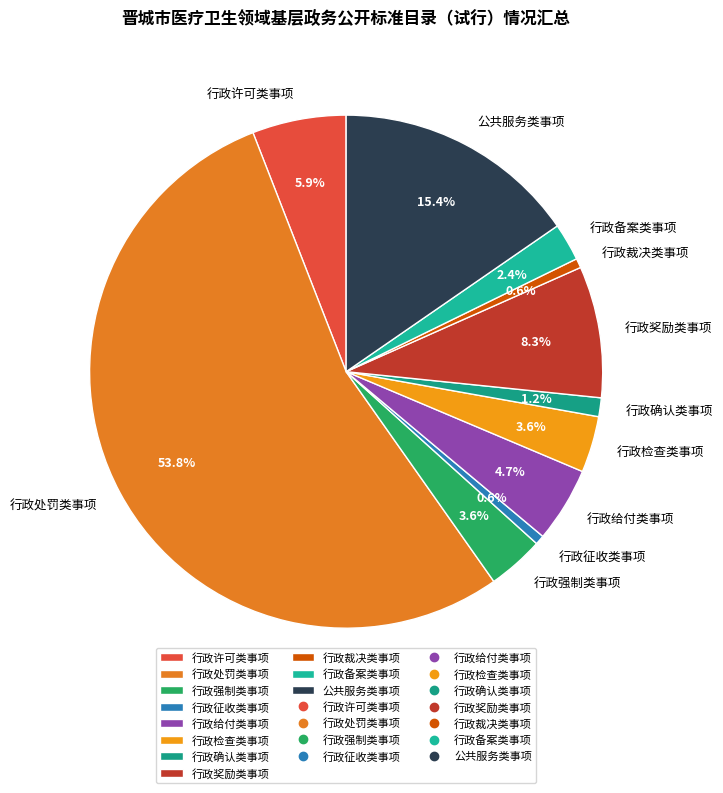

Do 行政检查类事项 and 公共服务类事项 together represent more than half of the pie?

No